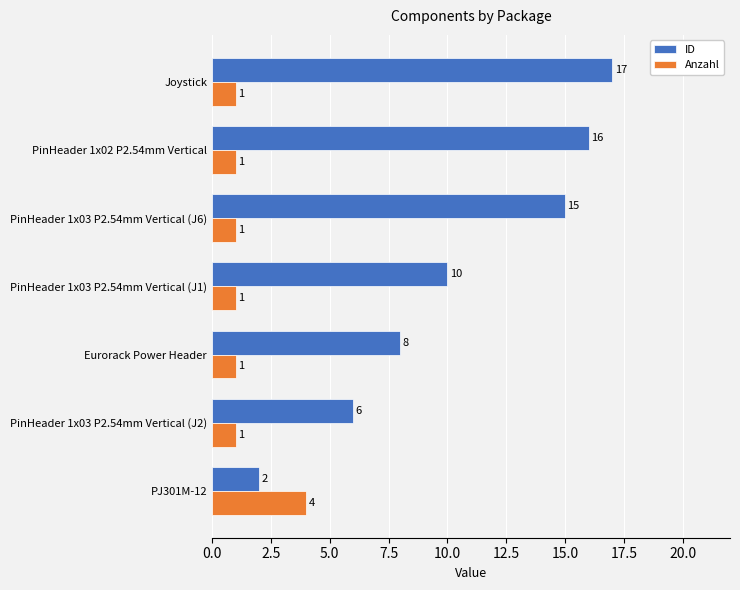

What is the sum of the ID values at PinHeader 1x03 P2.54mm Vertical (J1) and PinHeader 1x02 P2.54mm Vertical?

26